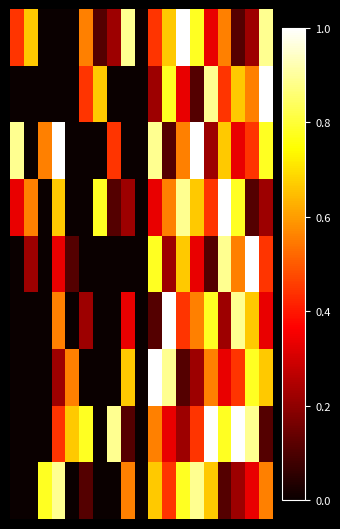

At which category is the sum across all series the highest?

10